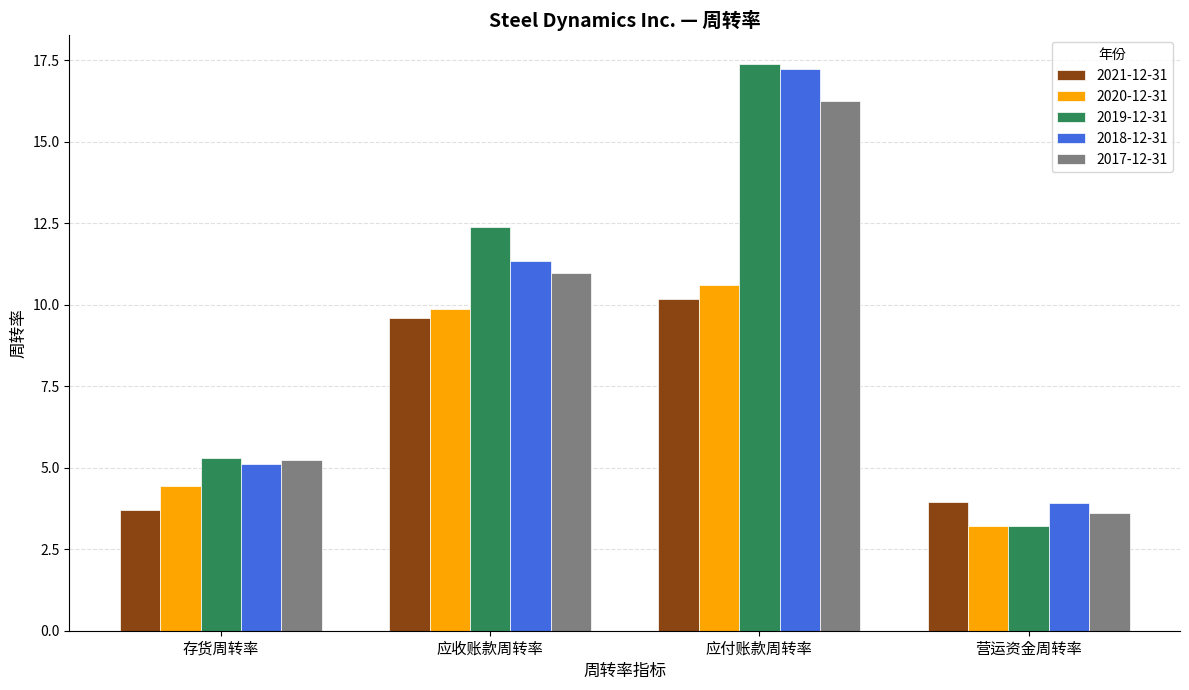

Is it true that 2020-12-31 equals 1.9 at 存货周转率?

False